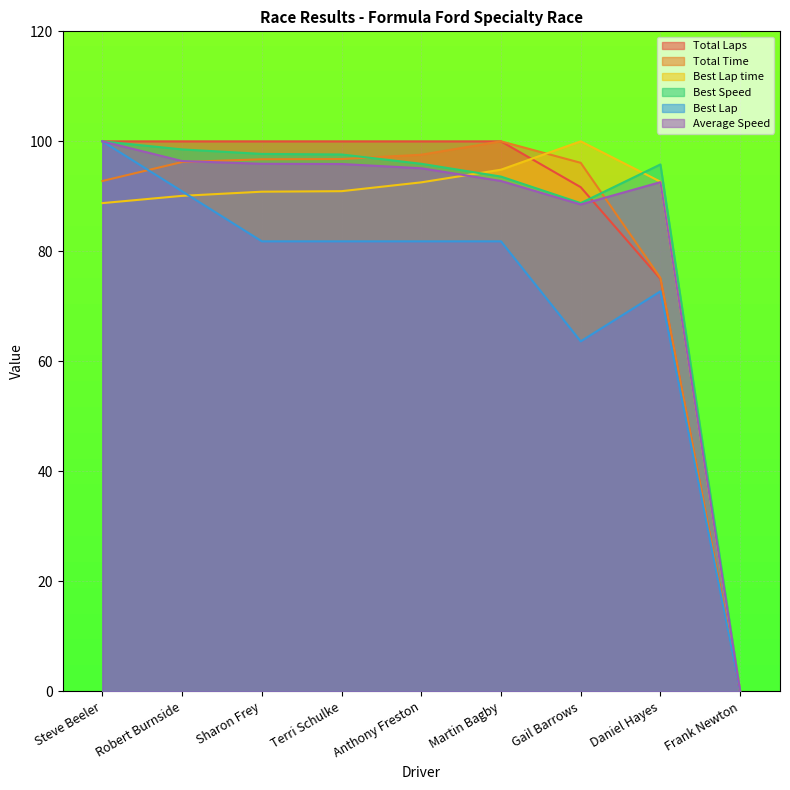

Reading right to left, what are all the values shown in this chart?

Total Laps: 0.0	75.0	91.7	100.0	100.0	100.0	100.0	100.0	100.0
Total Time: 0.0	75.2	96.1	100.0	97.6	96.8	96.7	96.2	92.8
Best Lap time: 0.0	92.7	100.0	94.8	92.5	90.9	90.8	90.1	88.8
Best Speed: 0.0	95.8	88.8	93.6	95.9	97.6	97.7	98.5	100.0
Best Lap: 0.0	72.7	63.6	81.8	81.8	81.8	81.8	90.9	100.0
Average Speed: 0.0	92.6	88.5	92.8	95.1	95.9	95.9	96.4	100.0